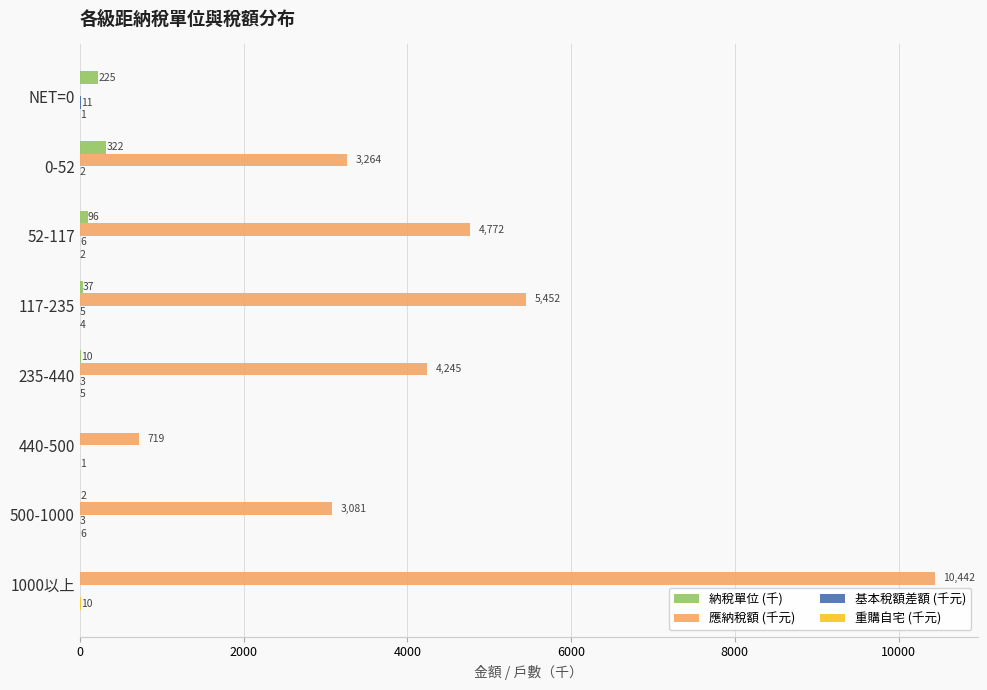

At which category is the sum across all series the highest?

1000以上